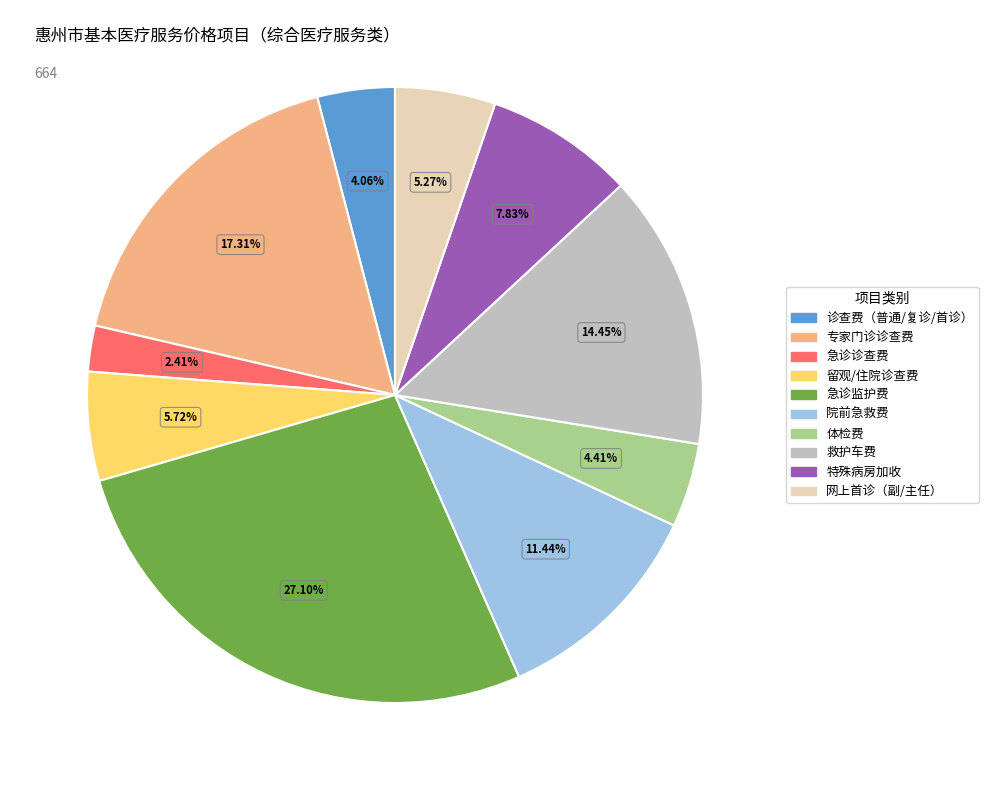

Is there any slice that represents more than half of the pie?

No